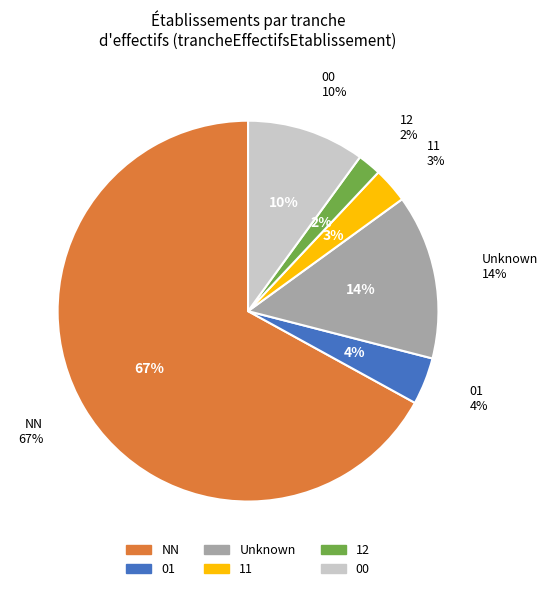

To the nearest percent, what is the combined percentage of 01 and NN?

71%